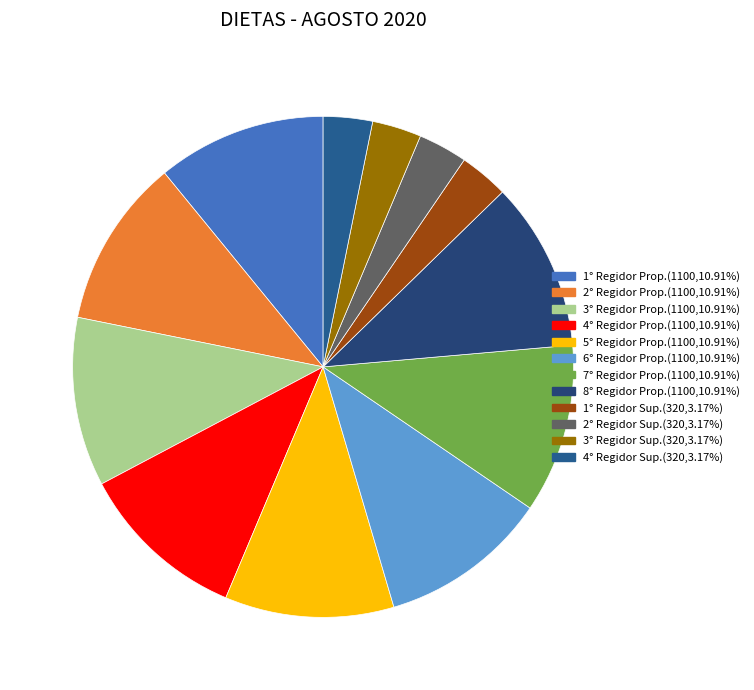

Count the number of slices in the pie.

12